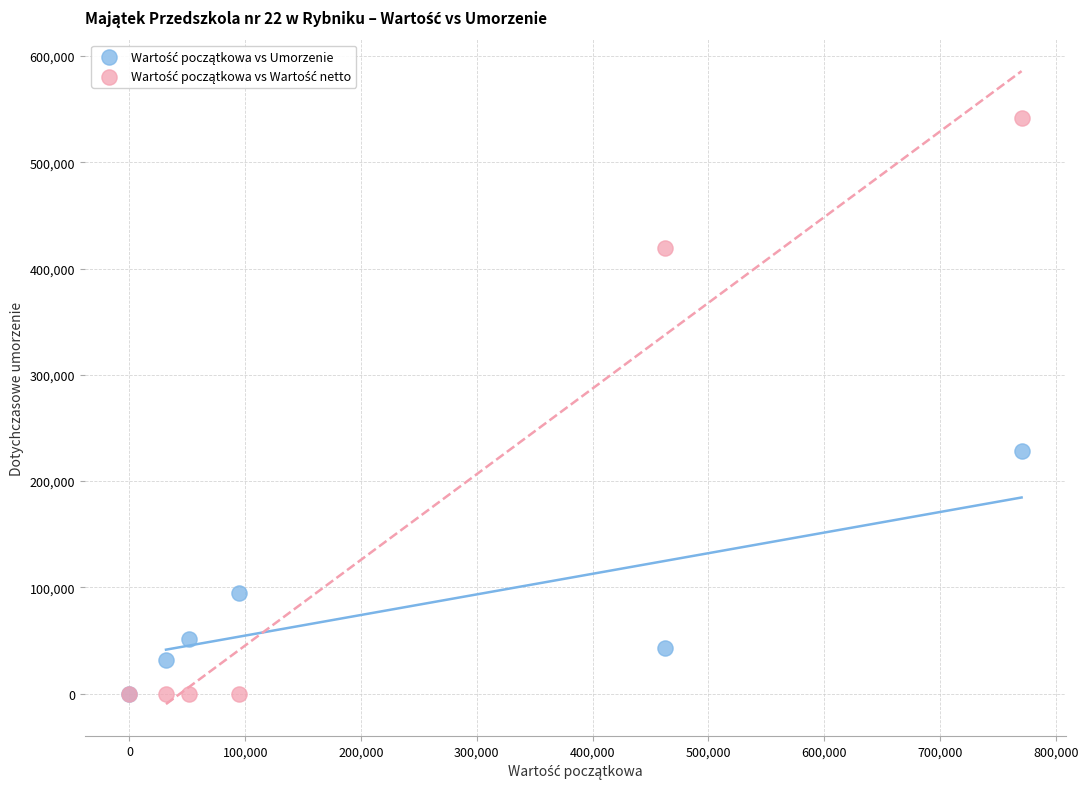

Across all series, what Y value is closest to 270970?

228441.6